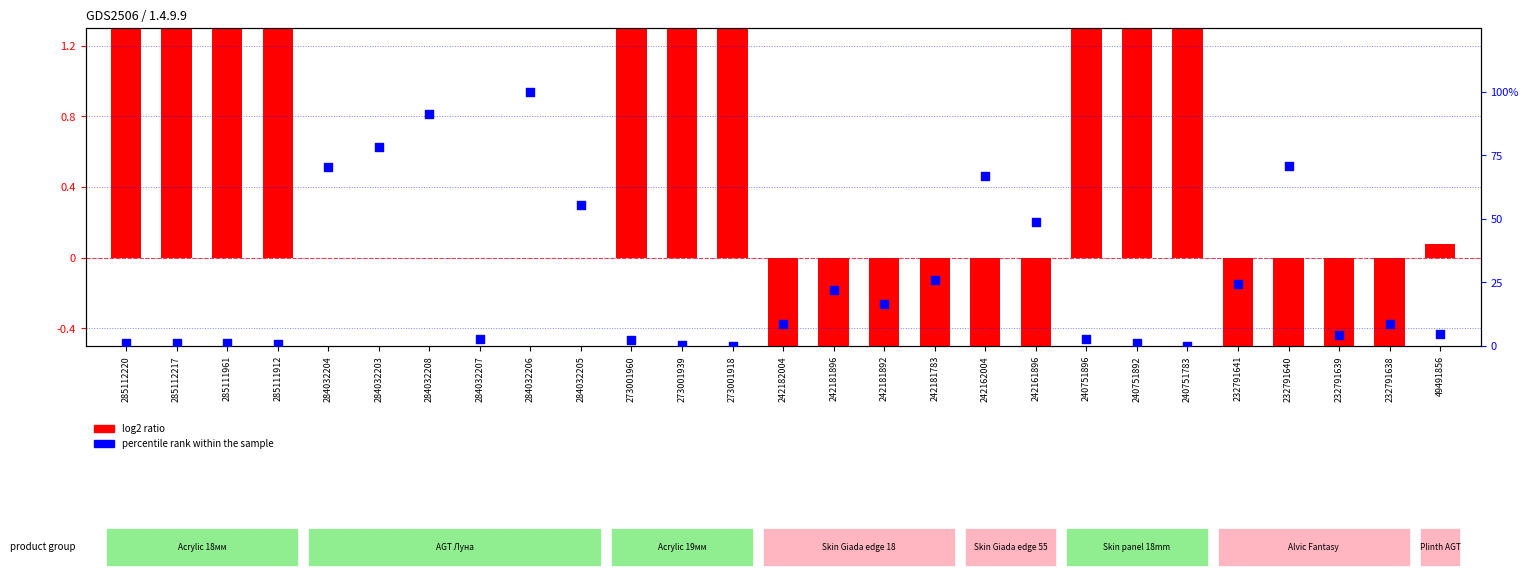

Which series has the largest Y range (max minus min)?

percentile rank within the sample